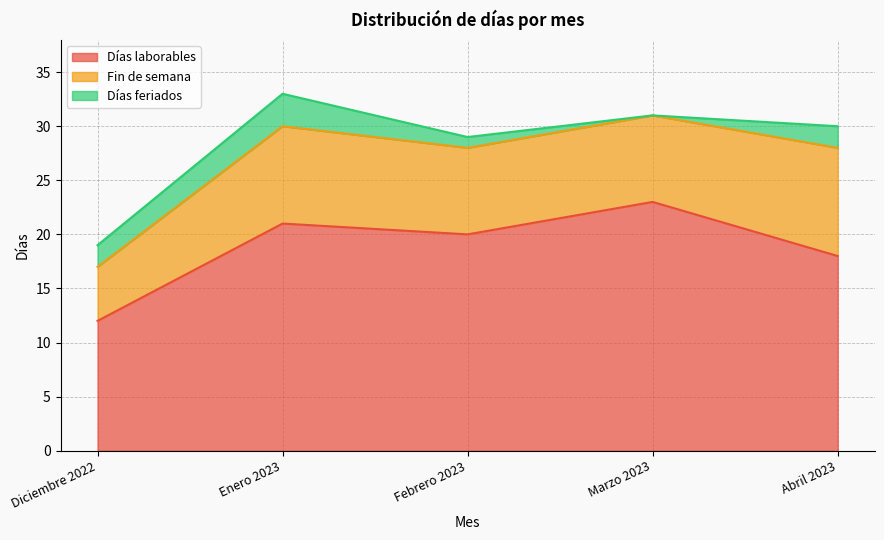

True or false: Fin de semana has a value of 1 at Diciembre 2022.

False